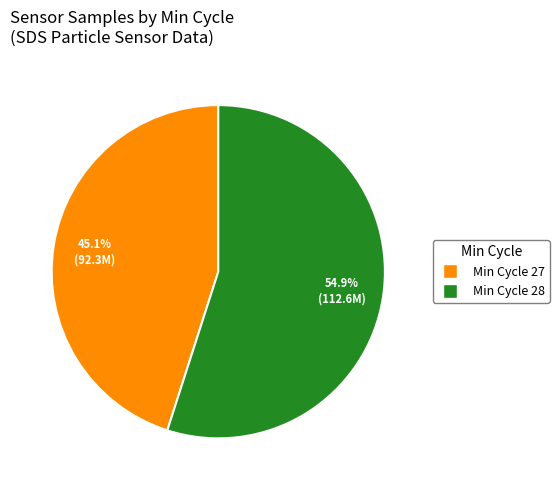

Is there a majority slice in this chart?

Yes